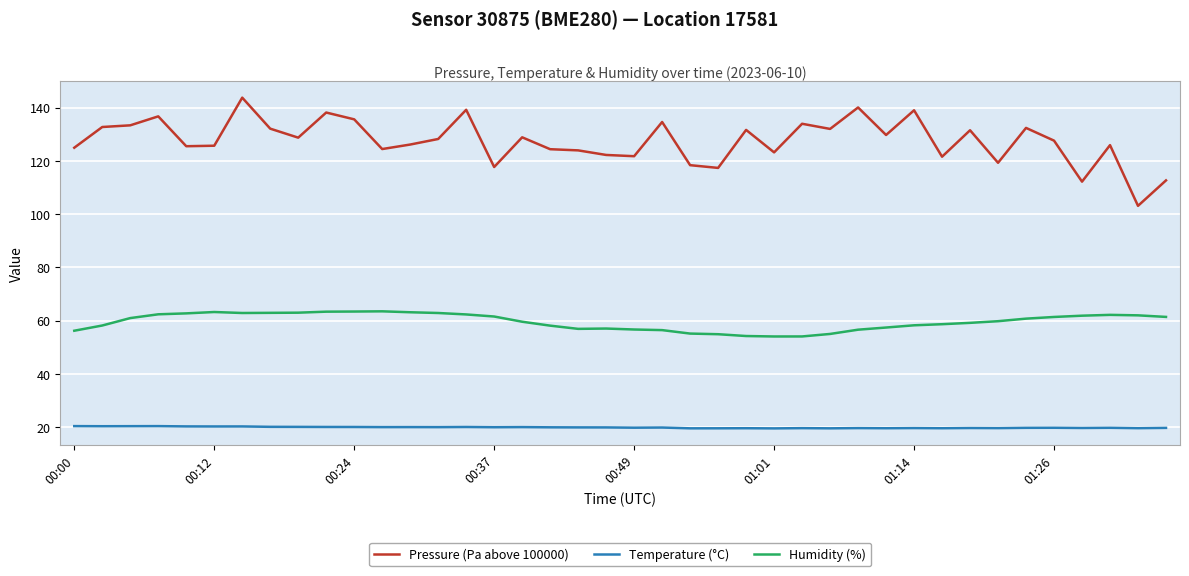

Which series has the largest total across all categories?

Pressure (Pa above 100000)